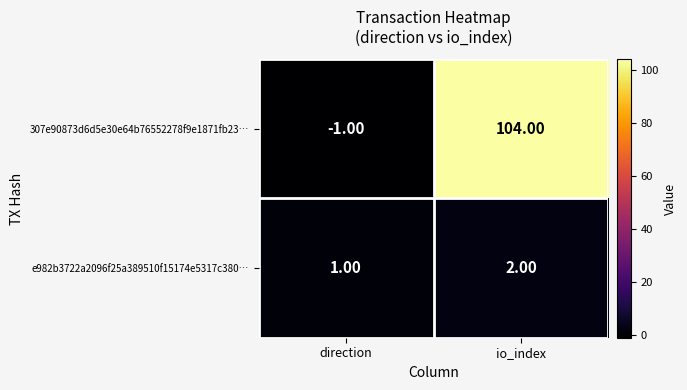

Which series has the widest spread of values?

307e90873d6d5e30e64b76552278f9e1871fb23…